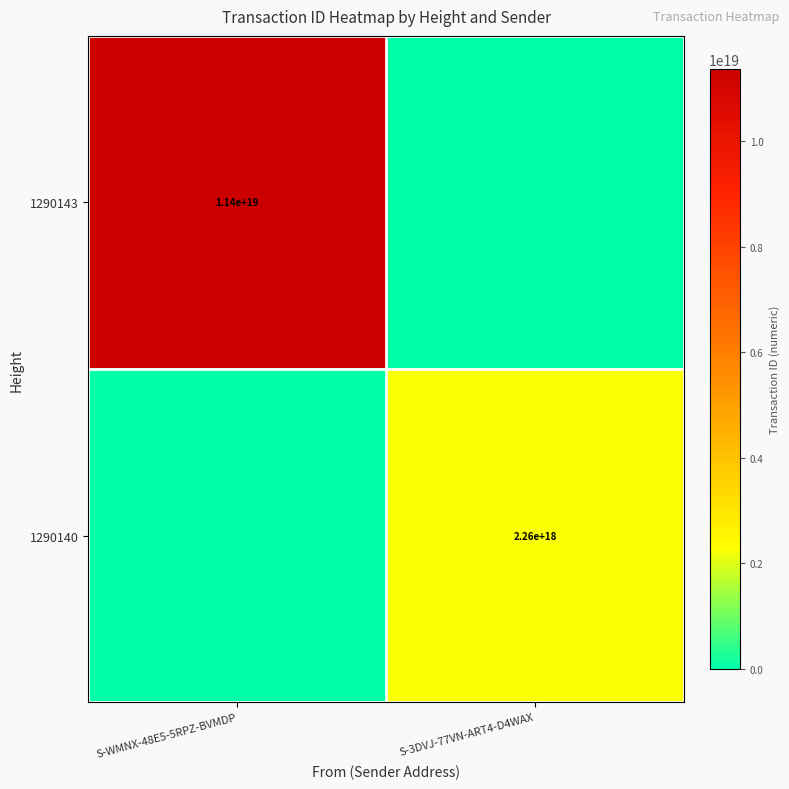

The 1290143 series shows 11400000000000000000 at S-WMNX-48E5-5RPZ-BVMDP. True or false?

True